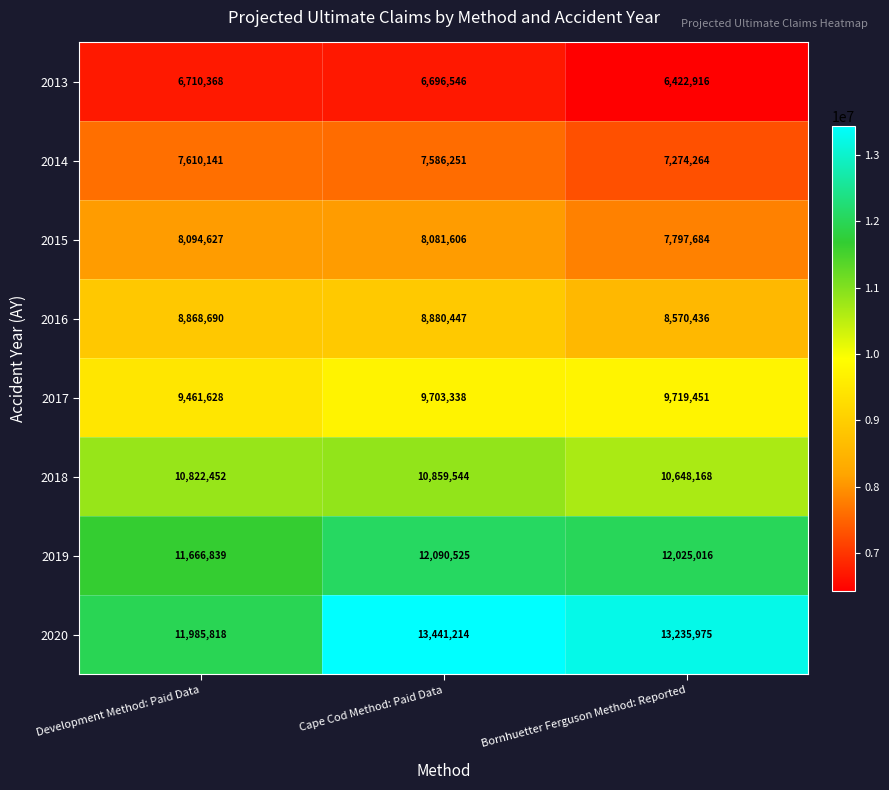

What is the difference between the highest and lowest values at Cape Cod Method: Paid Data?

6744668